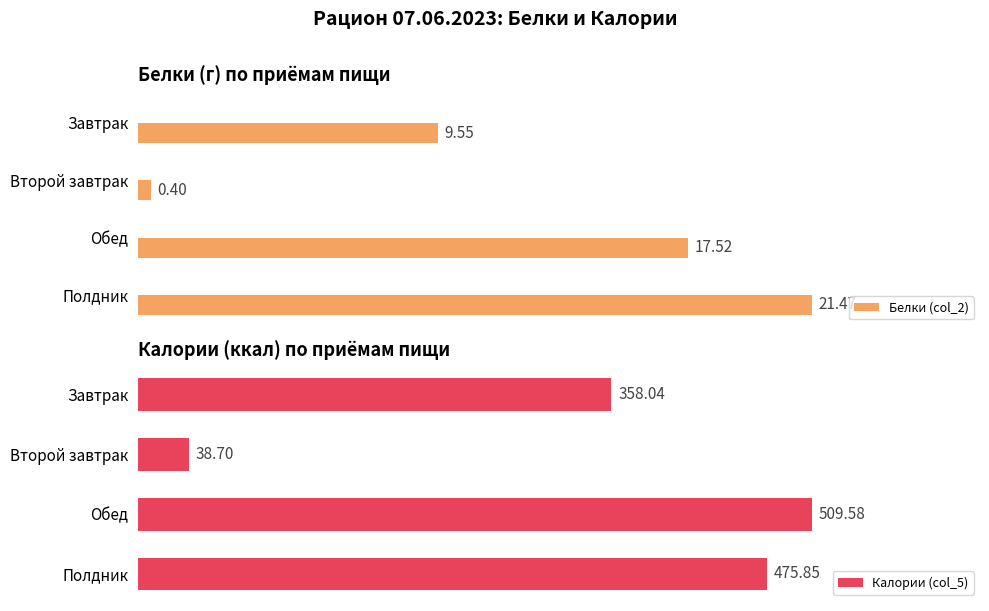

How many values in the Белки (col_2) series exceed 17?

2